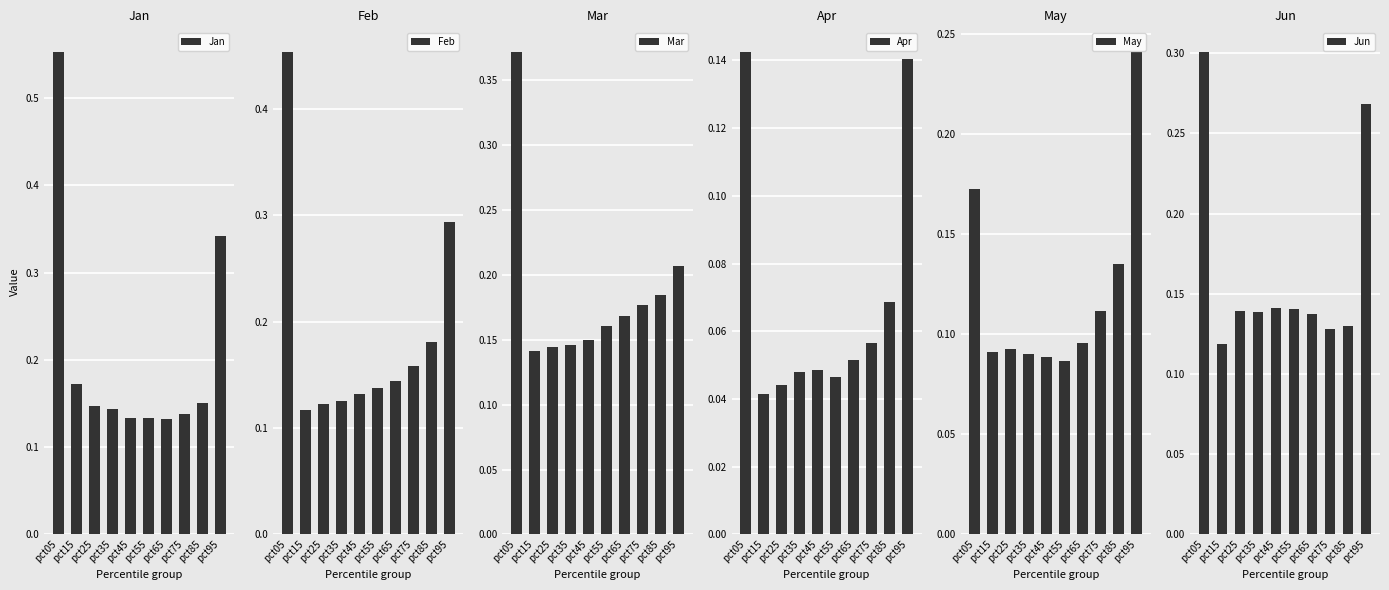

What is the difference between the highest and lowest values at pct85?

0.1